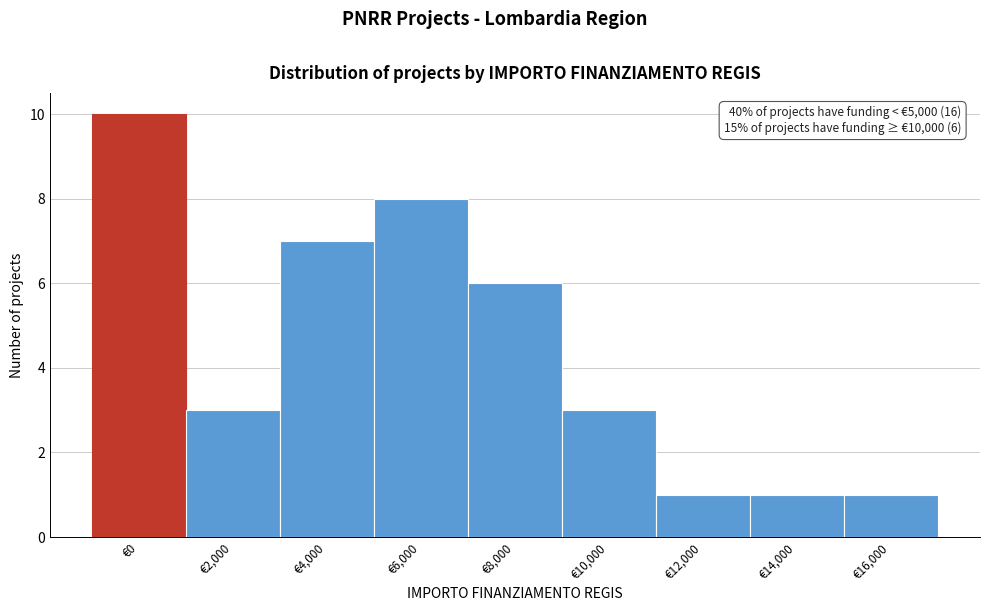

Reading left to right, extract all data points from this chart.

€0=10	€2,000=3	€4,000=7	€6,000=8	€8,000=6	€10,000=3	€12,000=1	€14,000=1	€16,000=1